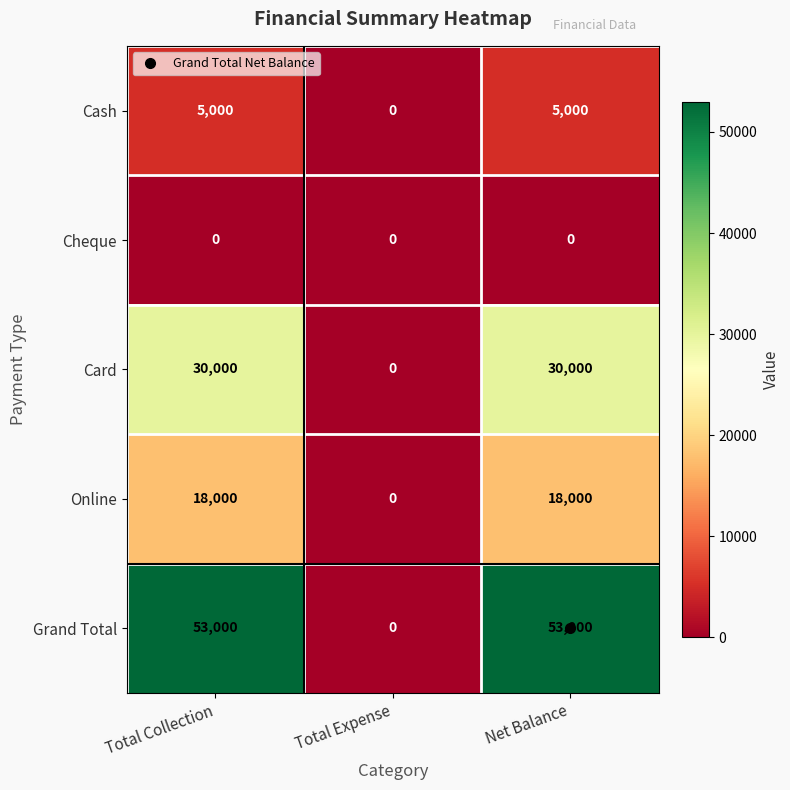

How many categories are shown in the chart?

3